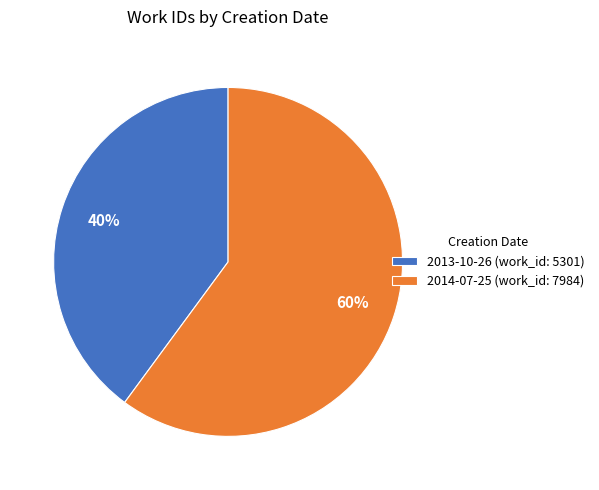

Do 2014-07-25 (work_id: 7984) and 2013-10-26 (work_id: 5301) together represent more than half of the pie?

Yes